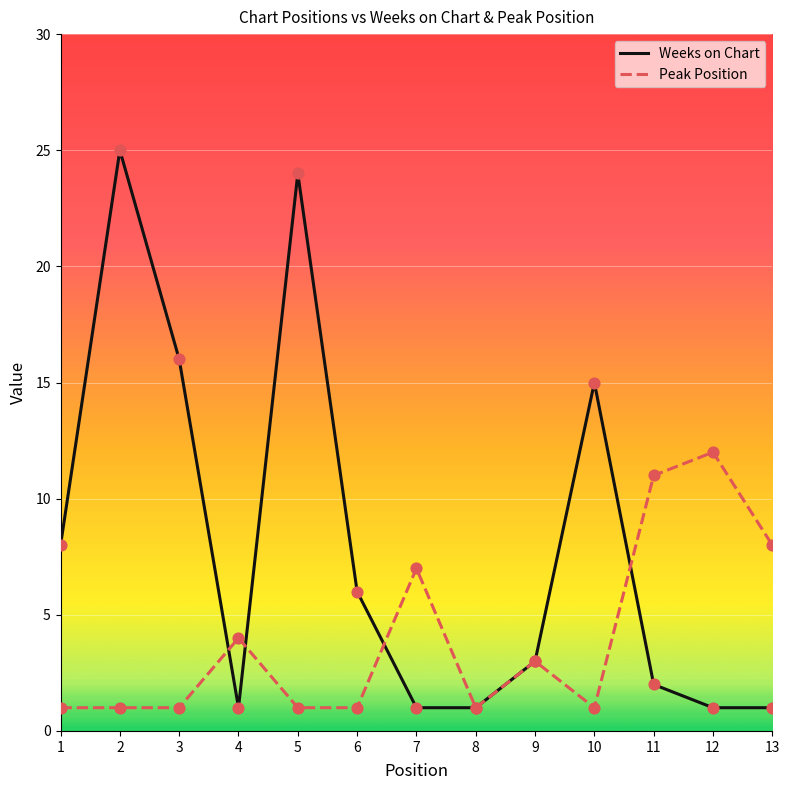

Is the value of Weeks on Chart at 2 greater than the value of Peak Position at 6?

Yes